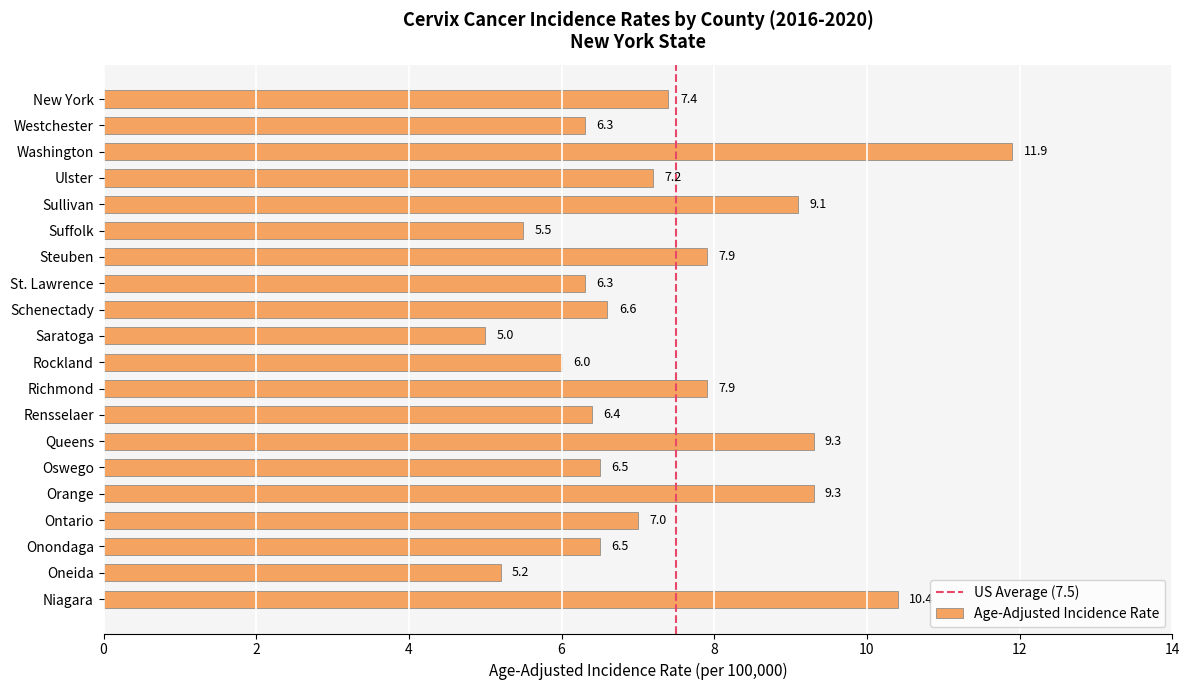

The chart shows a value of 2.5 at Niagara. True or false?

False